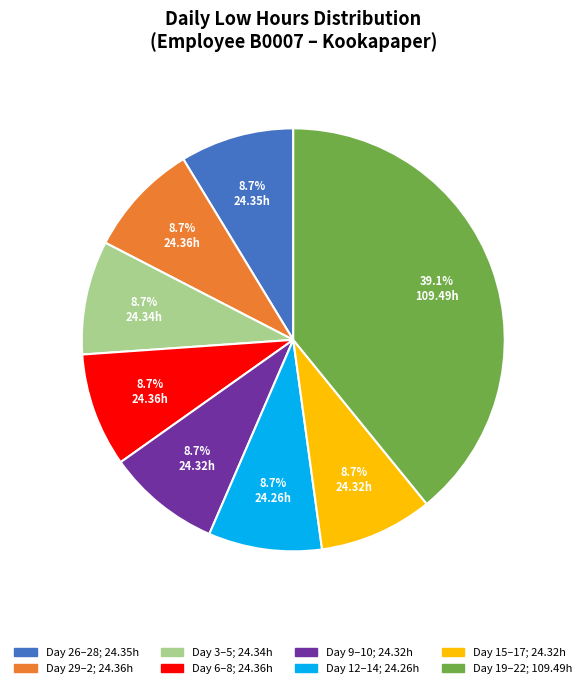

Does any single category account for the majority?

No